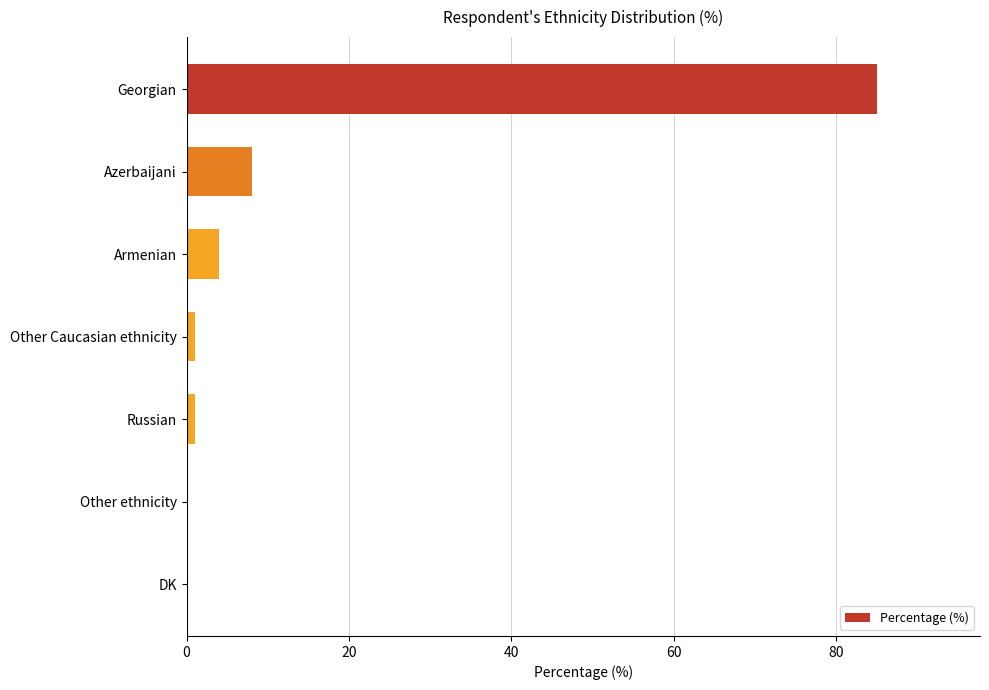

True or false: the data shows 136 at Georgian.

False